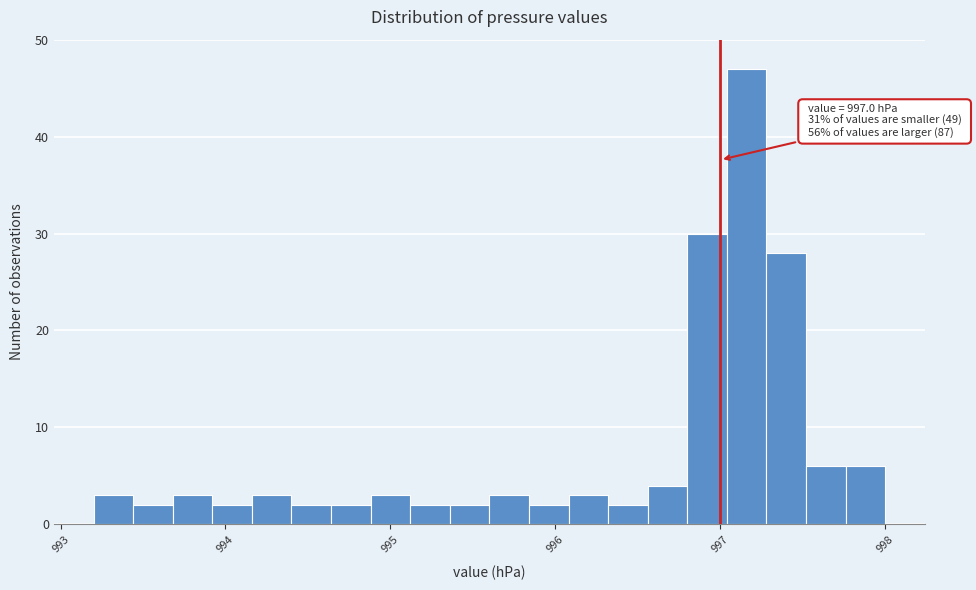

Read against the x-axis, roughly where is the centre of the tallest bar?

997.2